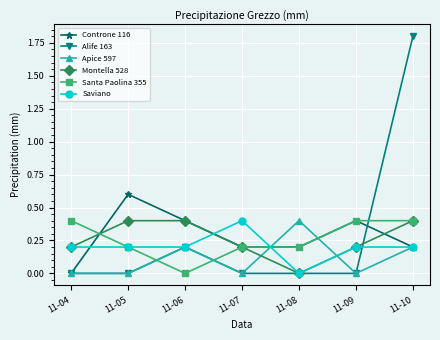

What is the total value across all series at 11-07?

1.0